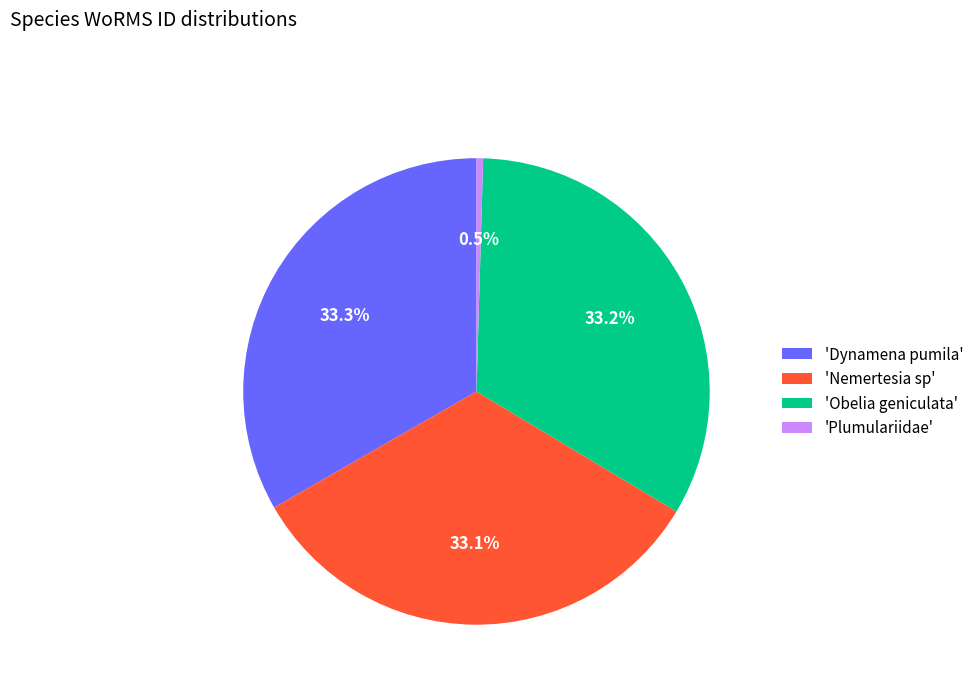

How much of the chart is everything except 'Plumulariidae'?

99.5%